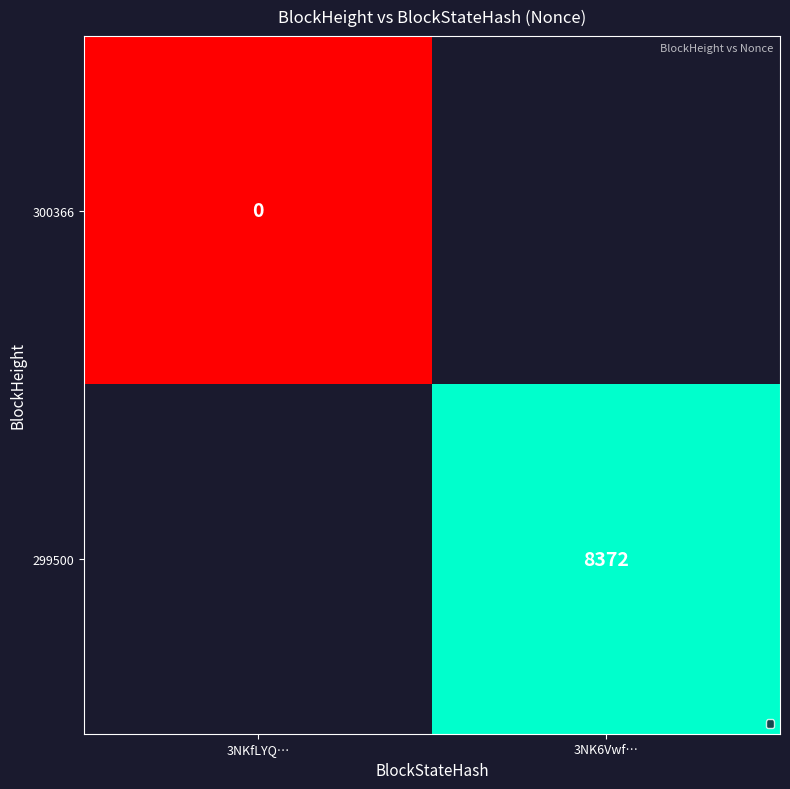

What is the maximum value shown in the chart?

8372.0